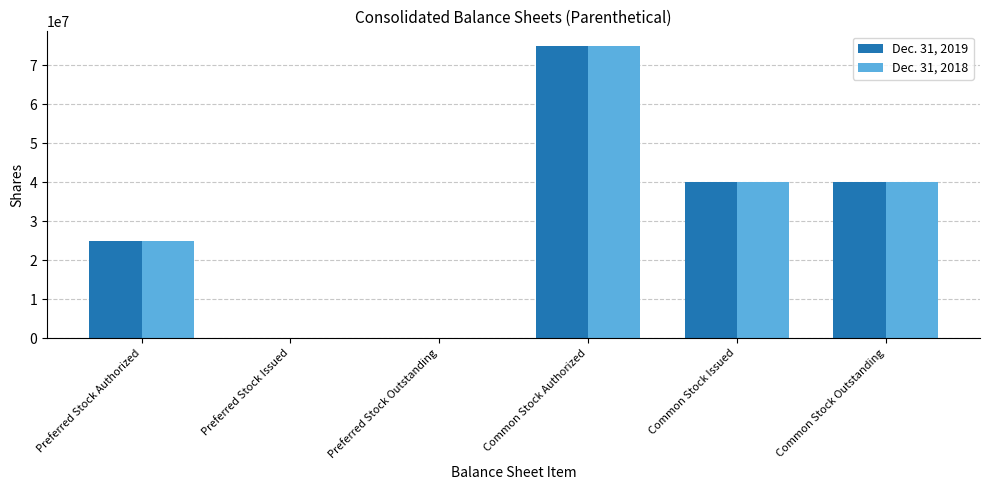

At which category is the sum across all series the highest?

Common Stock Authorized